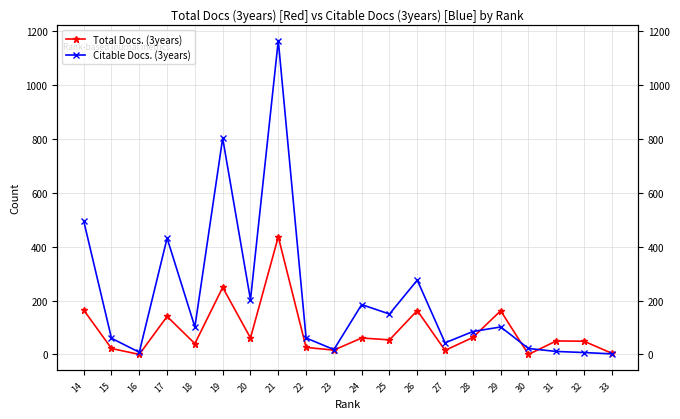

How many intersections are there between Total Docs. (3years) and Citable Docs. (3years)?

3